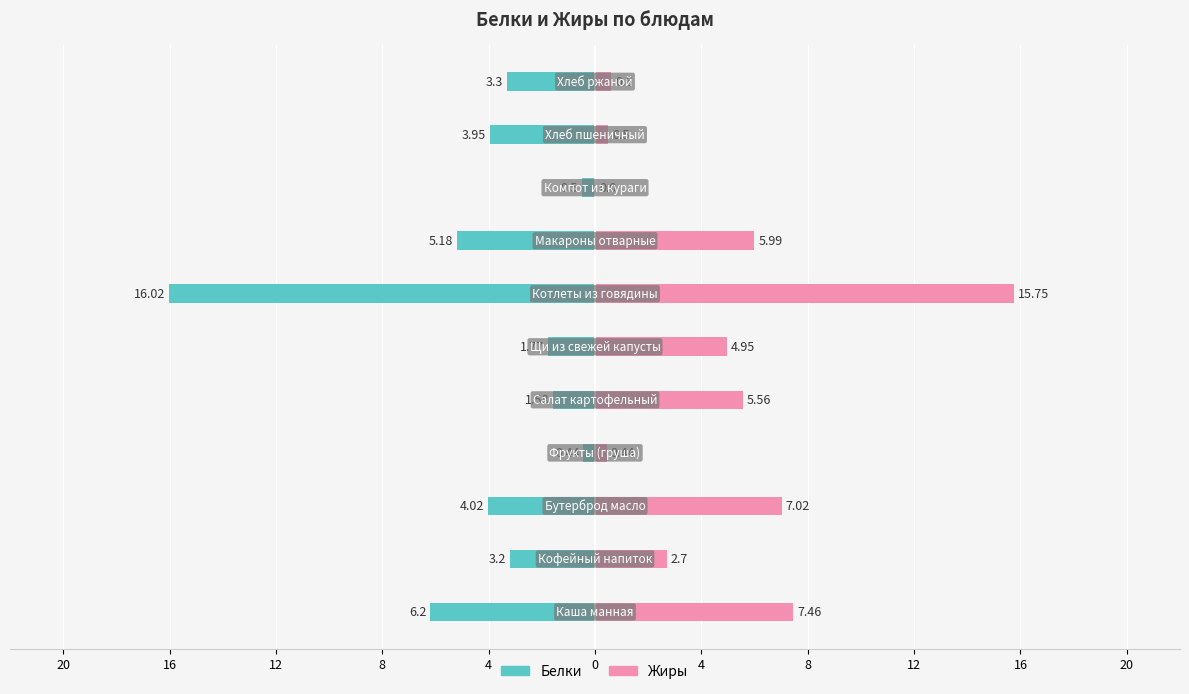

Reading left to right, what are all the values shown in this chart?

Белки: 20=-6.2	16=-3.2	12=-4.0	8=-0.4	4=-1.6	0=-1.8	4=-16.0	8=-5.2	12=-0.5	16=-4.0	20=-3.3
Жиры: 20=7.5	16=2.7	12=7.0	8=0.4	4=5.6	0=5.0	4=15.8	8=6.0	12=0.0	16=0.5	20=0.6